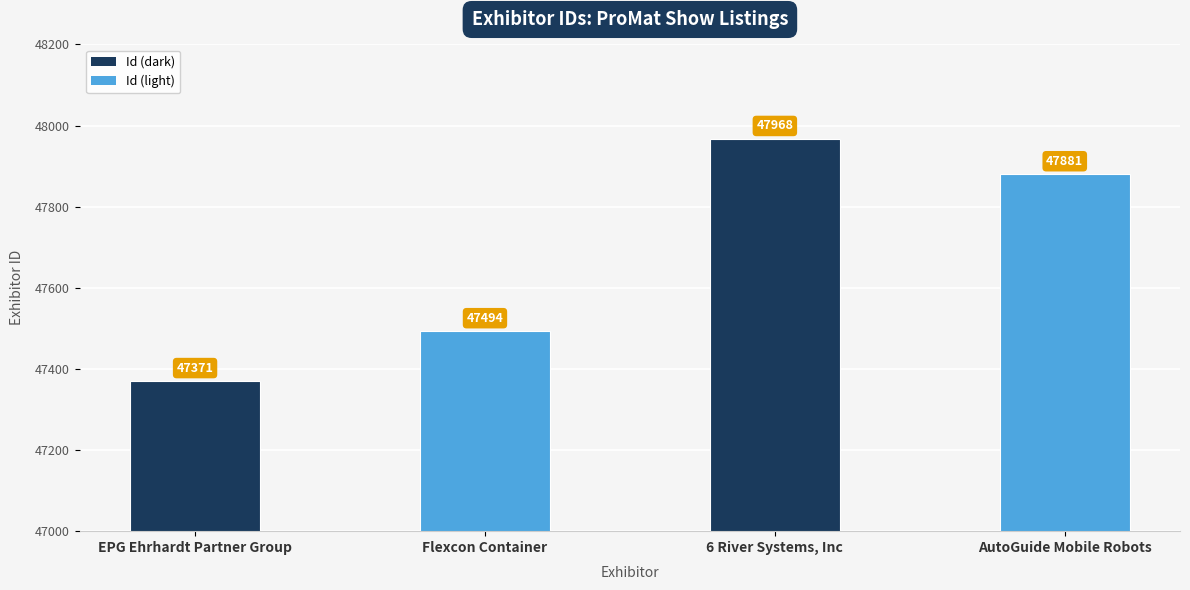

What is the difference between the second highest and minimum values?

510